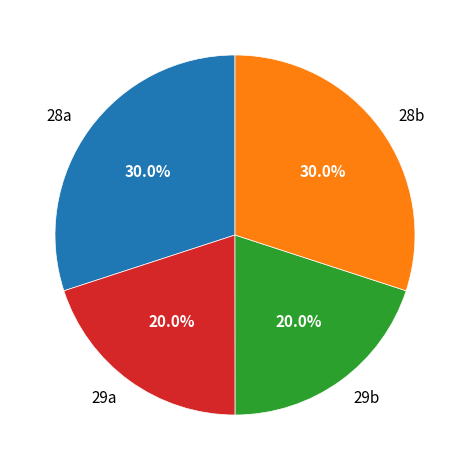

Is there a majority slice in this chart?

No